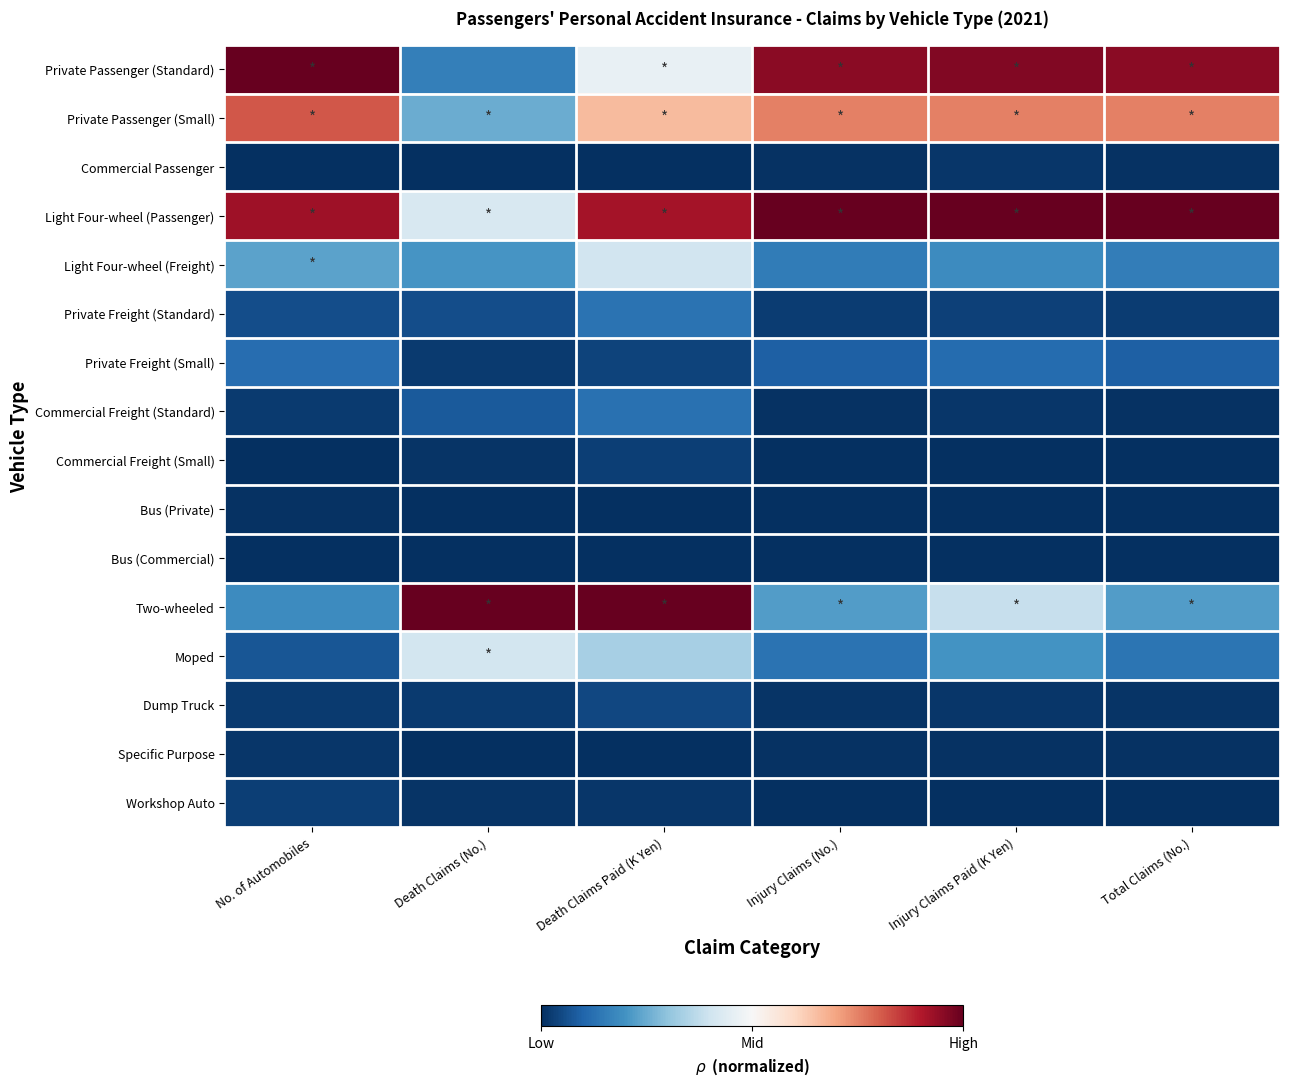

Reading left to right, list all the values displayed in this chart.

Private Passenger (Standard): No. of Automobiles=1.0	Death Claims (No.)=-0.7	Death Claims Paid (K Yen)=-0.1	Injury Claims (No.)=0.9	Injury Claims Paid (K Yen)=0.9	Total Claims (No.)=0.9
Private Passenger (Small): No. of Automobiles=0.6	Death Claims (No.)=-0.5	Death Claims Paid (K Yen)=0.3	Injury Claims (No.)=0.5	Injury Claims Paid (K Yen)=0.5	Total Claims (No.)=0.5
Commercial Passenger: No. of Automobiles=-1.0	Death Claims (No.)=-1.0	Death Claims Paid (K Yen)=-1.0	Injury Claims (No.)=-1.0	Injury Claims Paid (K Yen)=-1.0	Total Claims (No.)=-1.0
Light Four-wheel (Passenger): No. of Automobiles=0.8	Death Claims (No.)=-0.2	Death Claims Paid (K Yen)=0.8	Injury Claims (No.)=1.0	Injury Claims Paid (K Yen)=1.0	Total Claims (No.)=1.0
Light Four-wheel (Freight): No. of Automobiles=-0.5	Death Claims (No.)=-0.6	Death Claims Paid (K Yen)=-0.2	Injury Claims (No.)=-0.7	Injury Claims Paid (K Yen)=-0.6	Total Claims (No.)=-0.7
Private Freight (Standard): No. of Automobiles=-0.9	Death Claims (No.)=-0.9	Death Claims Paid (K Yen)=-0.7	Injury Claims (No.)=-1.0	Injury Claims Paid (K Yen)=-0.9	Total Claims (No.)=-1.0
Private Freight (Small): No. of Automobiles=-0.8	Death Claims (No.)=-1.0	Death Claims Paid (K Yen)=-0.9	Injury Claims (No.)=-0.8	Injury Claims Paid (K Yen)=-0.8	Total Claims (No.)=-0.8
Commercial Freight (Standard): No. of Automobiles=-1.0	Death Claims (No.)=-0.8	Death Claims Paid (K Yen)=-0.7	Injury Claims (No.)=-1.0	Injury Claims Paid (K Yen)=-1.0	Total Claims (No.)=-1.0
Commercial Freight (Small): No. of Automobiles=-1.0	Death Claims (No.)=-1.0	Death Claims Paid (K Yen)=-0.9	Injury Claims (No.)=-1.0	Injury Claims Paid (K Yen)=-1.0	Total Claims (No.)=-1.0
Bus (Private): No. of Automobiles=-1.0	Death Claims (No.)=-1.0	Death Claims Paid (K Yen)=-1.0	Injury Claims (No.)=-1.0	Injury Claims Paid (K Yen)=-1.0	Total Claims (No.)=-1.0
Bus (Commercial): No. of Automobiles=-1.0	Death Claims (No.)=-1.0	Death Claims Paid (K Yen)=-1.0	Injury Claims (No.)=-1.0	Injury Claims Paid (K Yen)=-1.0	Total Claims (No.)=-1.0
Two-wheeled: No. of Automobiles=-0.6	Death Claims (No.)=1.0	Death Claims Paid (K Yen)=1.0	Injury Claims (No.)=-0.6	Injury Claims Paid (K Yen)=-0.2	Total Claims (No.)=-0.6
Moped: No. of Automobiles=-0.9	Death Claims (No.)=-0.2	Death Claims Paid (K Yen)=-0.3	Injury Claims (No.)=-0.7	Injury Claims Paid (K Yen)=-0.6	Total Claims (No.)=-0.7
Dump Truck: No. of Automobiles=-1.0	Death Claims (No.)=-1.0	Death Claims Paid (K Yen)=-0.9	Injury Claims (No.)=-1.0	Injury Claims Paid (K Yen)=-1.0	Total Claims (No.)=-1.0
Specific Purpose: No. of Automobiles=-1.0	Death Claims (No.)=-1.0	Death Claims Paid (K Yen)=-1.0	Injury Claims (No.)=-1.0	Injury Claims Paid (K Yen)=-1.0	Total Claims (No.)=-1.0
Workshop Auto: No. of Automobiles=-0.9	Death Claims (No.)=-1.0	Death Claims Paid (K Yen)=-1.0	Injury Claims (No.)=-1.0	Injury Claims Paid (K Yen)=-1.0	Total Claims (No.)=-1.0